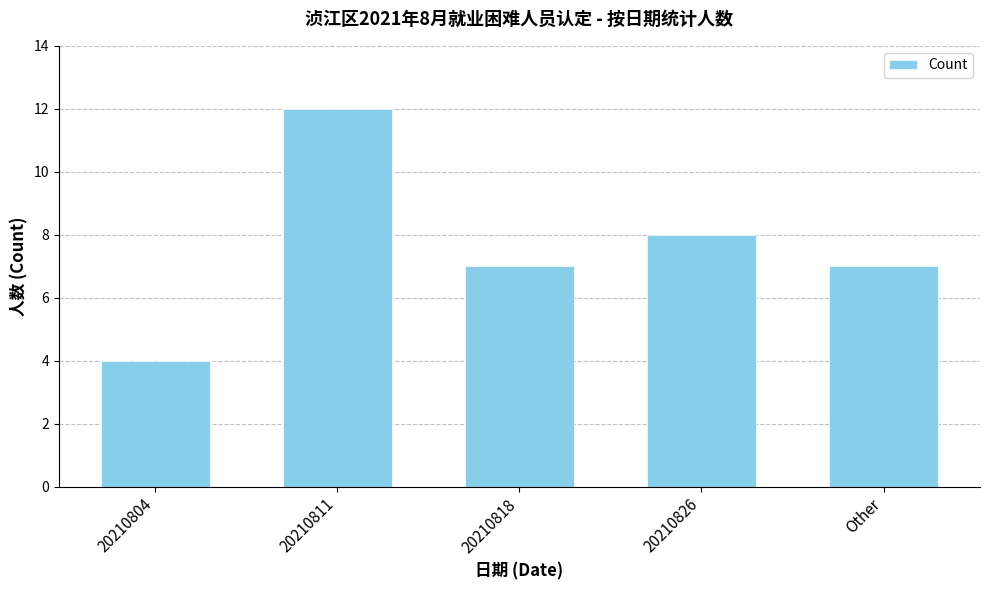

Which category has the highest value across all series?

20210811